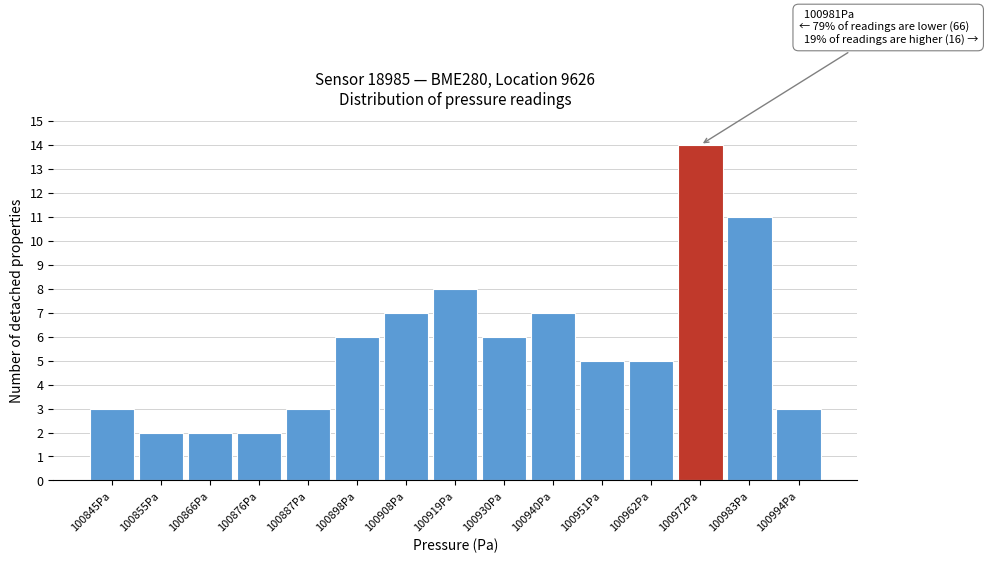

Reading left to right, extract all data points from this chart.

3	2	2	2	3	6	7	8	6	7	5	5	14	11	3